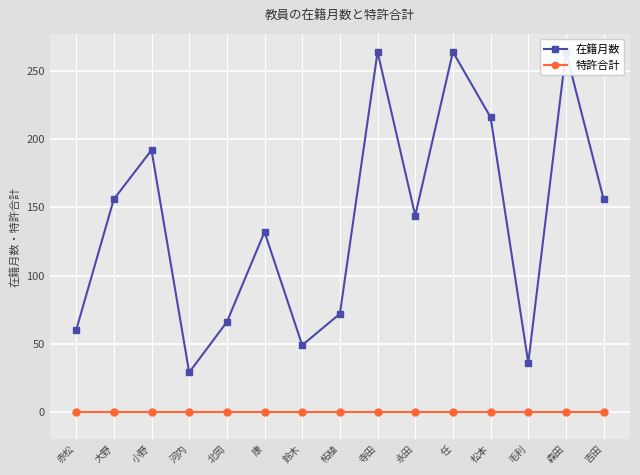

What position from the right is 任?

5